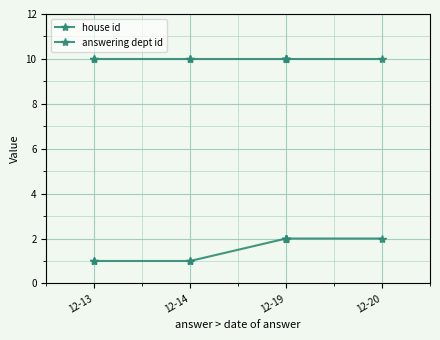

List the series in order of their overall mean, highest first.

answering dept id, house id